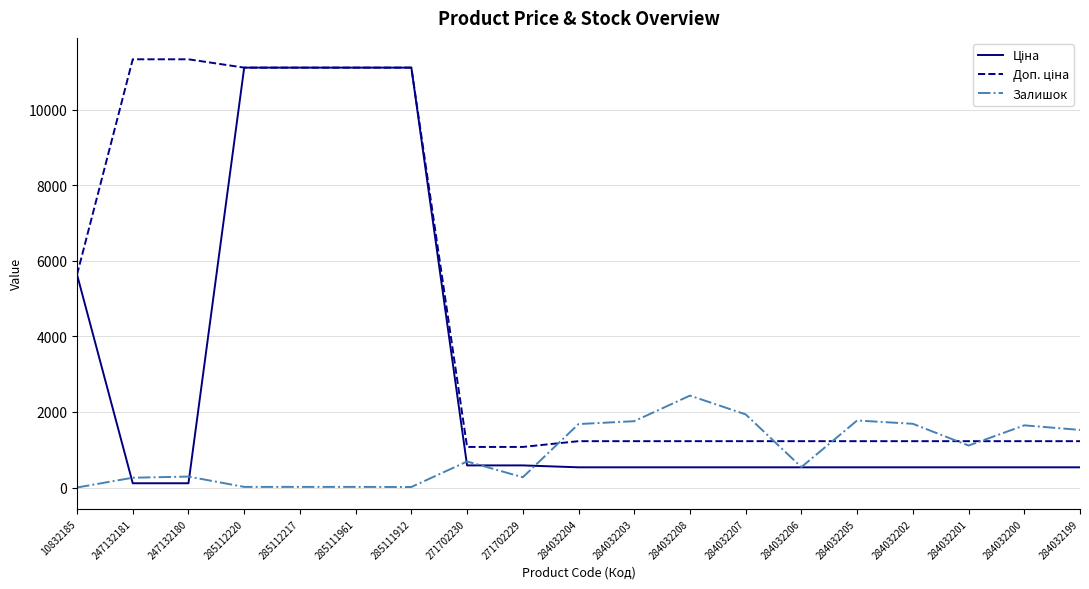

What is the total value across all series at 284032202?

3449.6